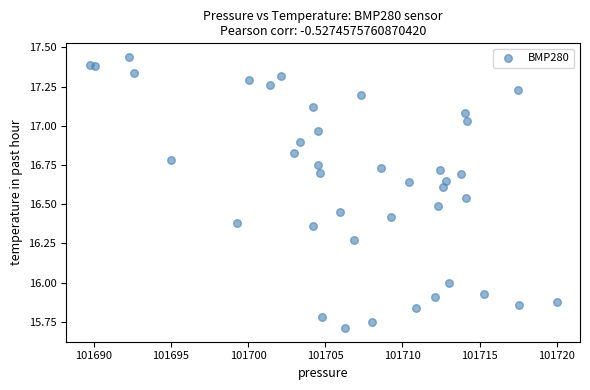

What is the range of X values (max minus min)?

30.3